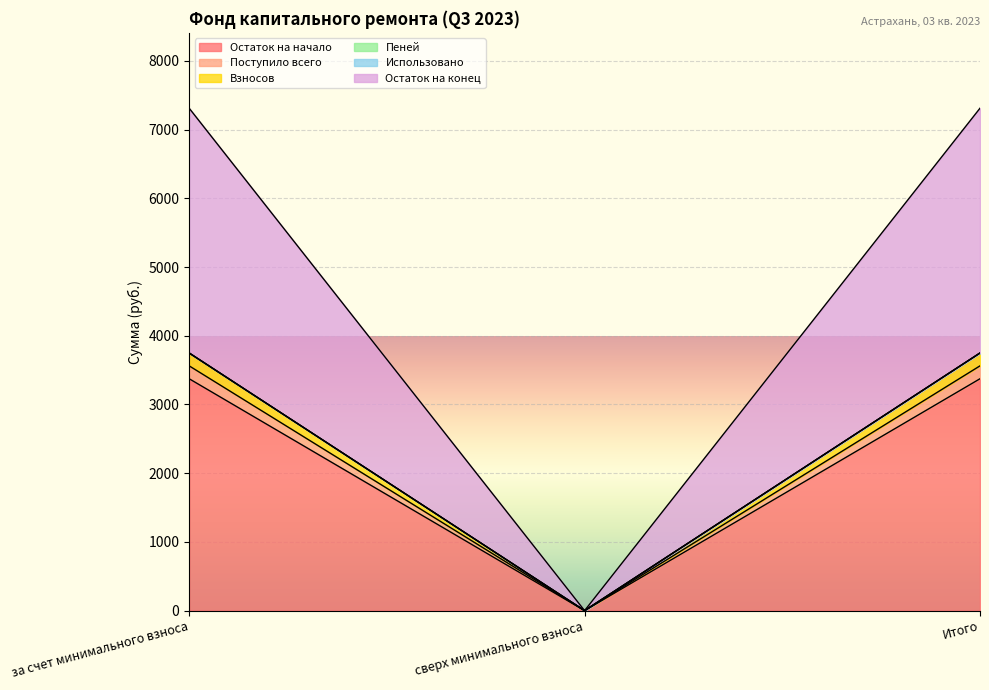

True or false: Остаток на начало has a value of 5905.4 at Итого.

False